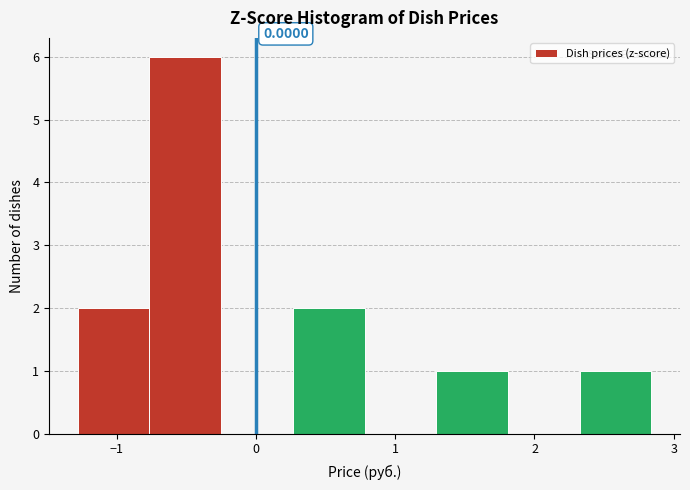

Which range on the x-axis has the tallest bar?

-0.8 to -0.3